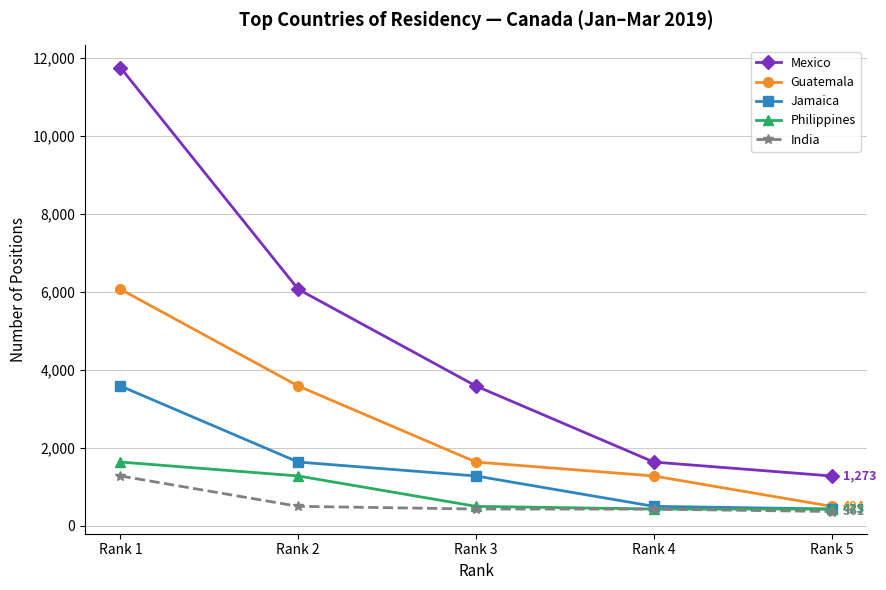

What are all the series names shown in the legend?

Mexico, Guatemala, Jamaica, Philippines, India